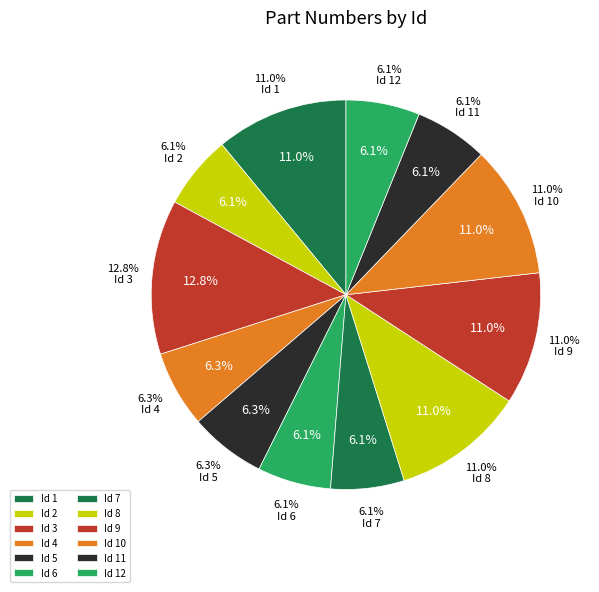

To the nearest percent, what is the average slice percentage?

8%